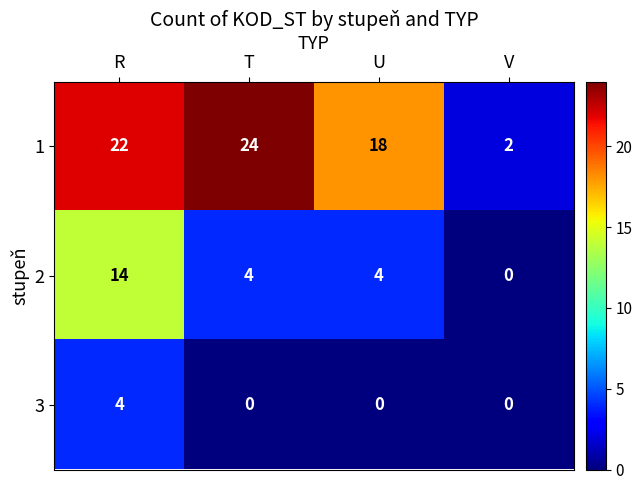

Between R and V, which series saw the biggest shift?

1